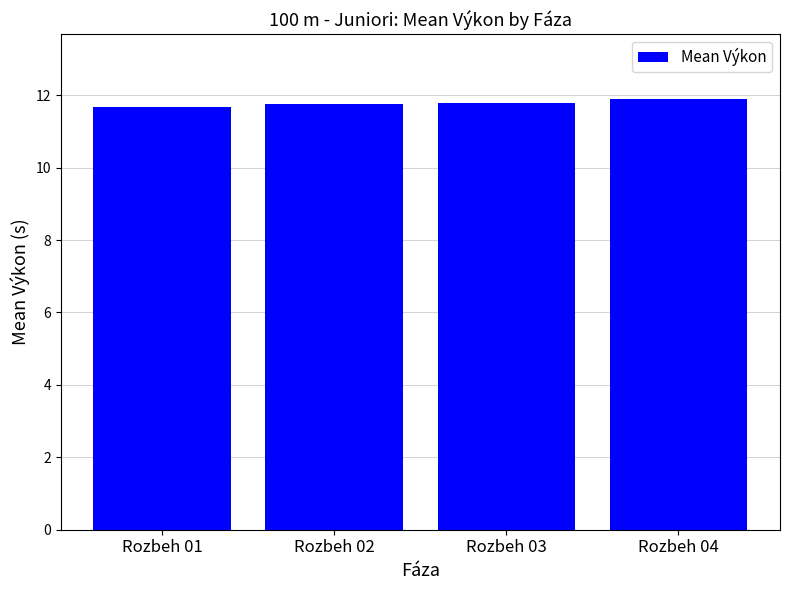

What is the minimum value shown in the chart?

11.7